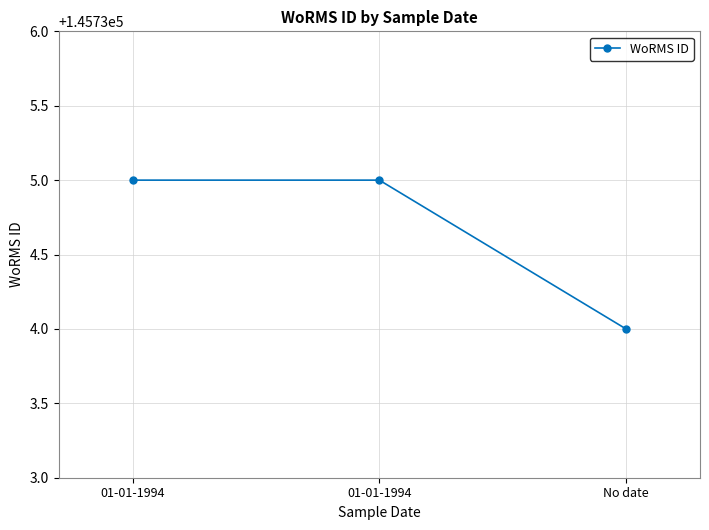

What is the maximum value shown in the chart?

145735